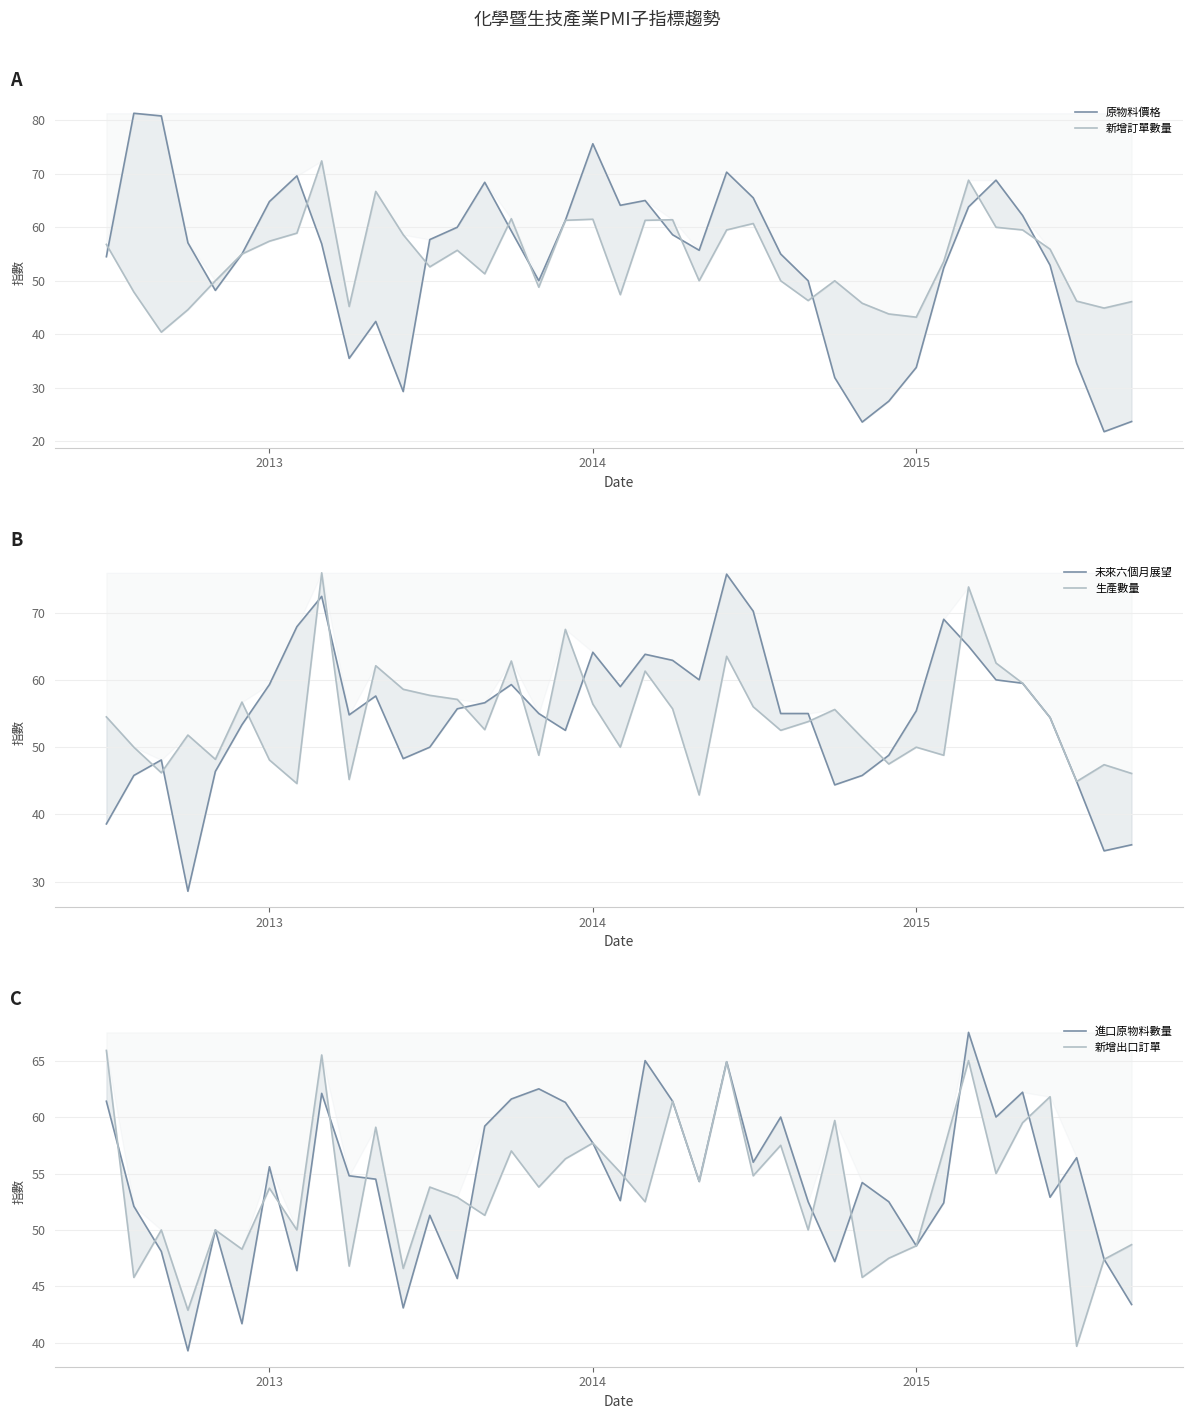

What is the highest value of the 未來六個月展望 series?

75.7